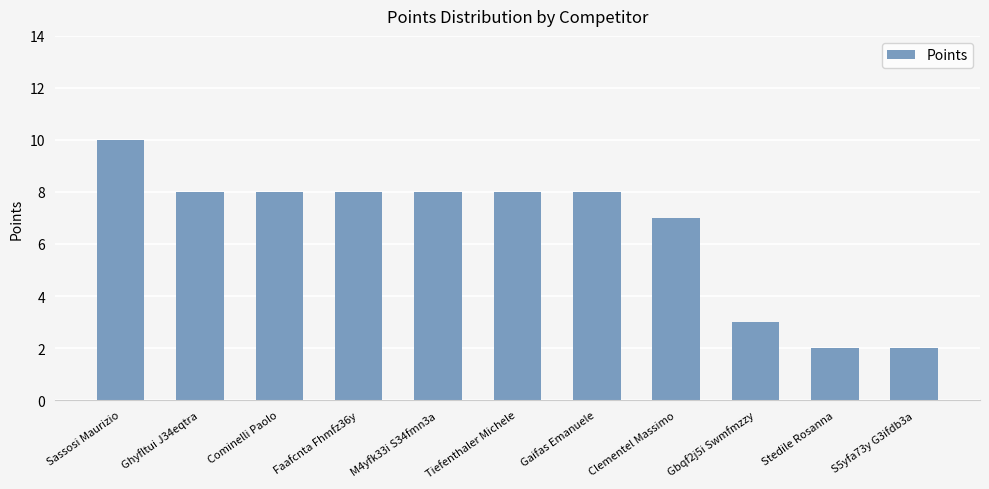

What value does the data have at M4yfk33i S34fmn3a?

8